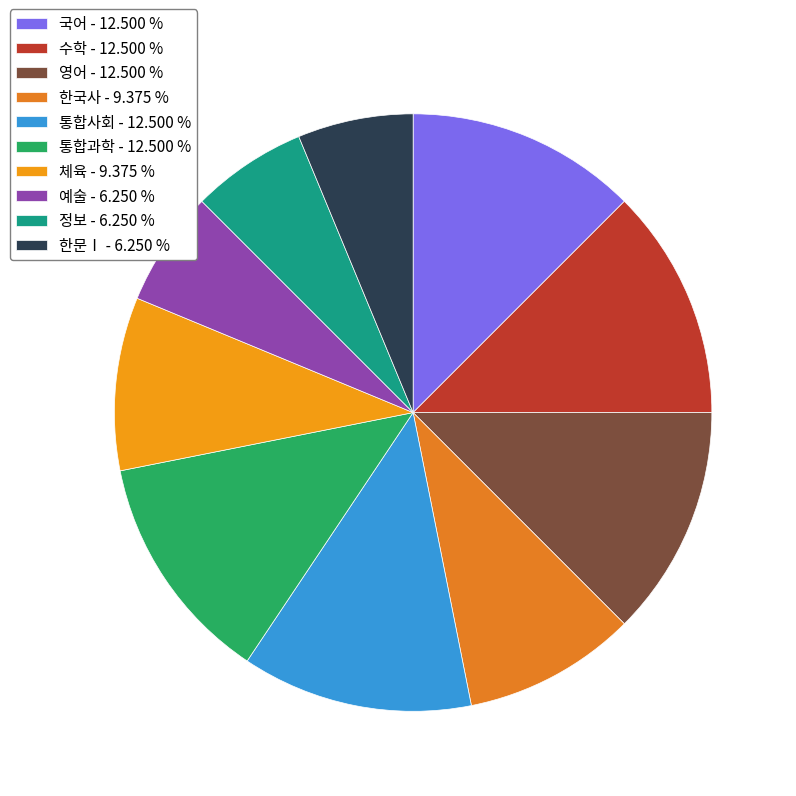

Rank the categories by value from lowest to highest.

예술, 정보, 한문Ⅰ, 한국사, 체육, 국어, 수학, 영어, 통합사회, 통합과학